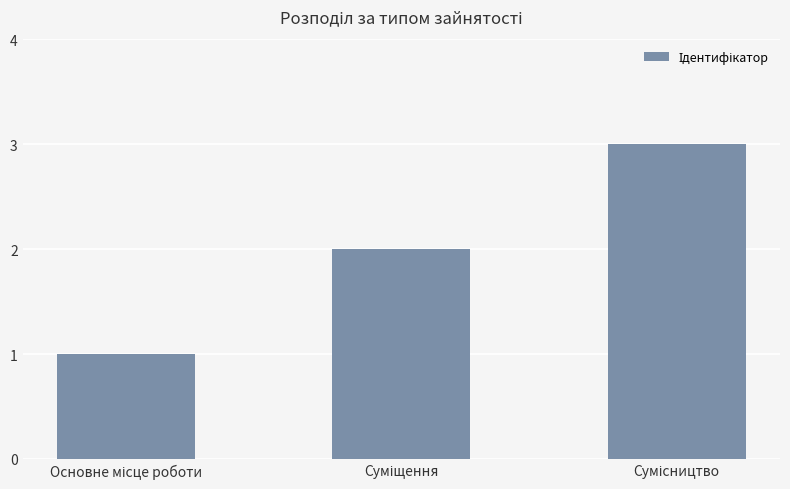

What is the sum of all values?

6